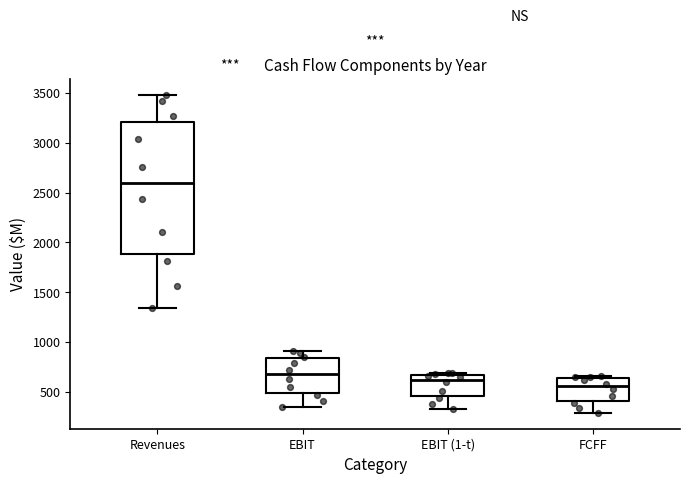

Where is the upper edge of the box for EBIT on the y-axis? The values are not printed on the chart, so give them approximately, as read against the axis.

850